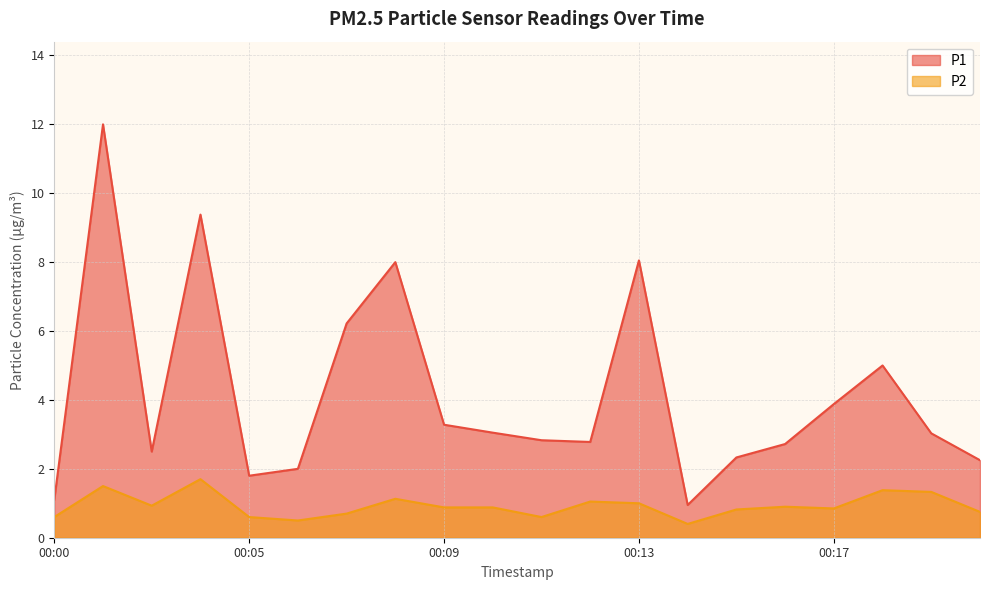

Between 00:04 and 00:08, which is larger?

00:04